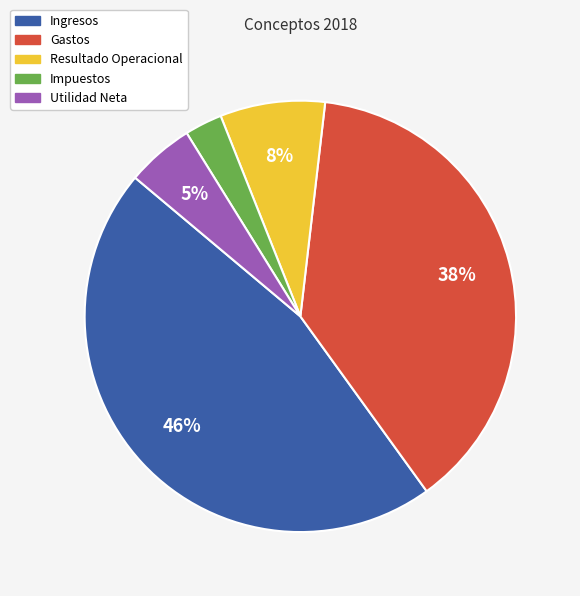

Combined, do Utilidad Neta and Ingresos account for over 50%?

Yes